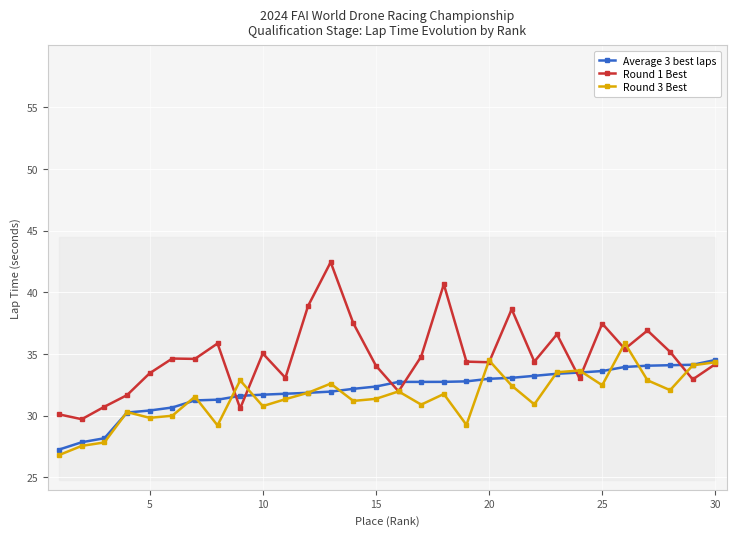

What value does the Round 3 Best series have at 10?

30.8